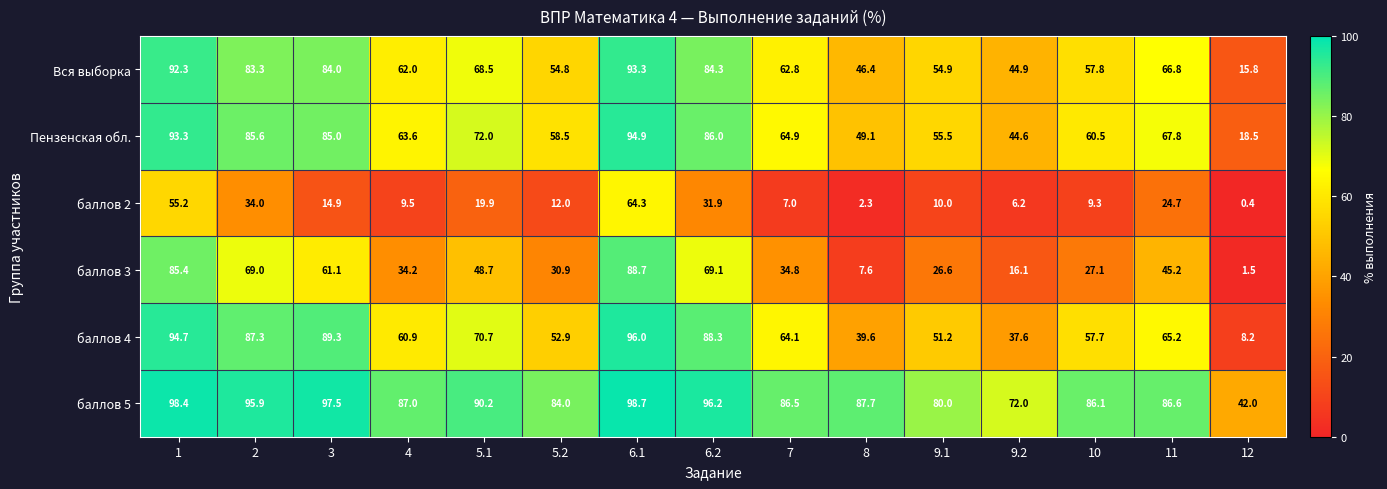

Which category has the highest value across all series?

6.1